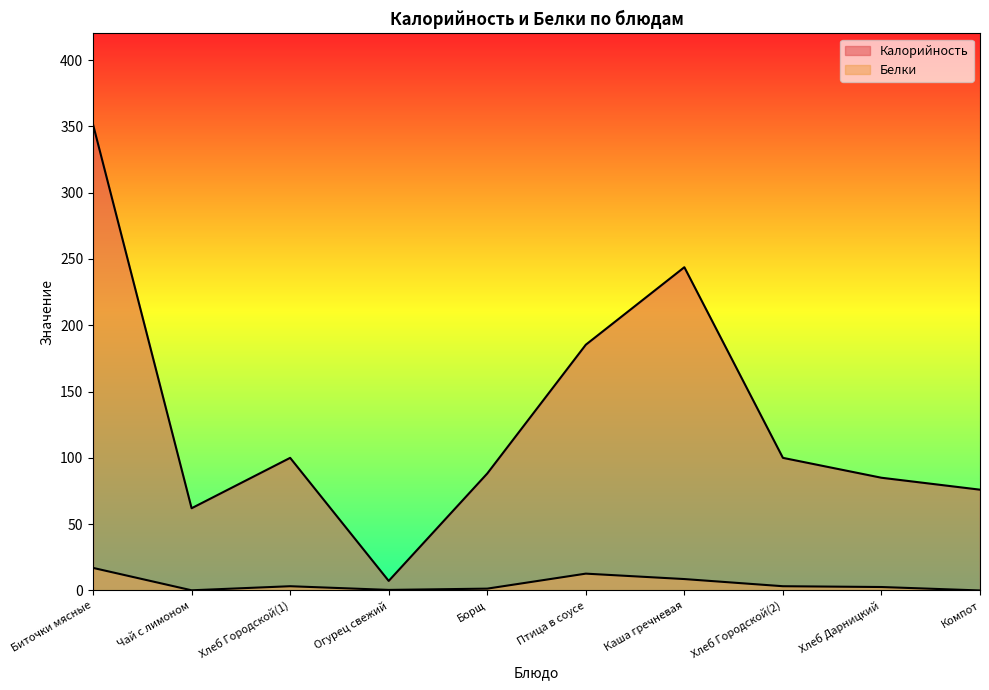

Which has a higher value, Каша гречневая or Хлеб Городской(2)?

Каша гречневая